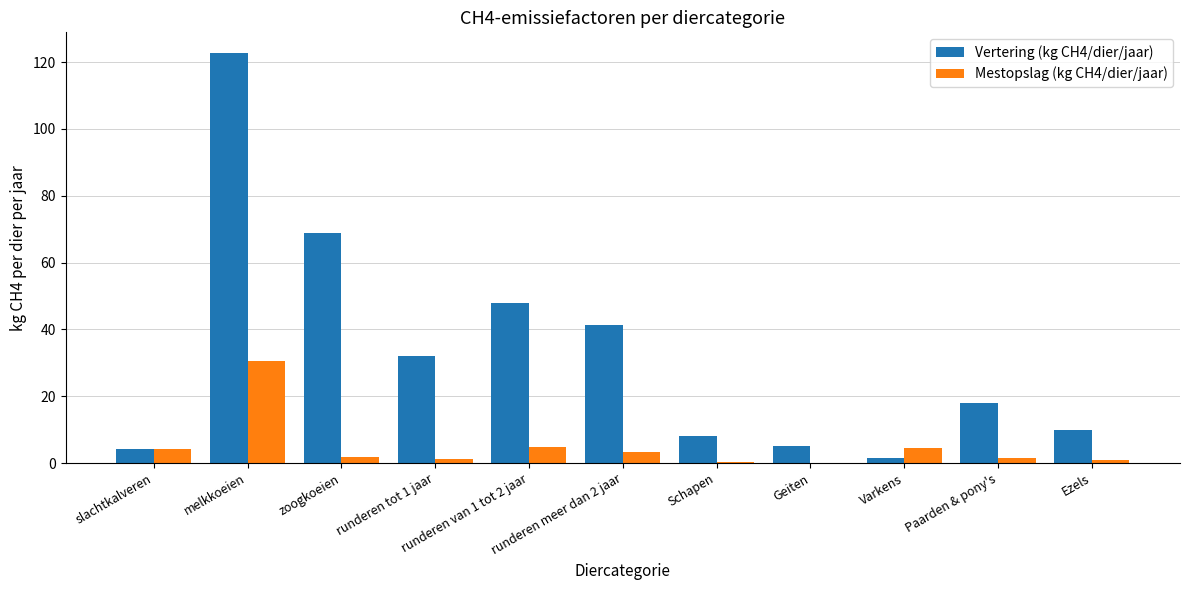

Which series has the largest total across all categories?

Vertering (kg CH4/dier/jaar)